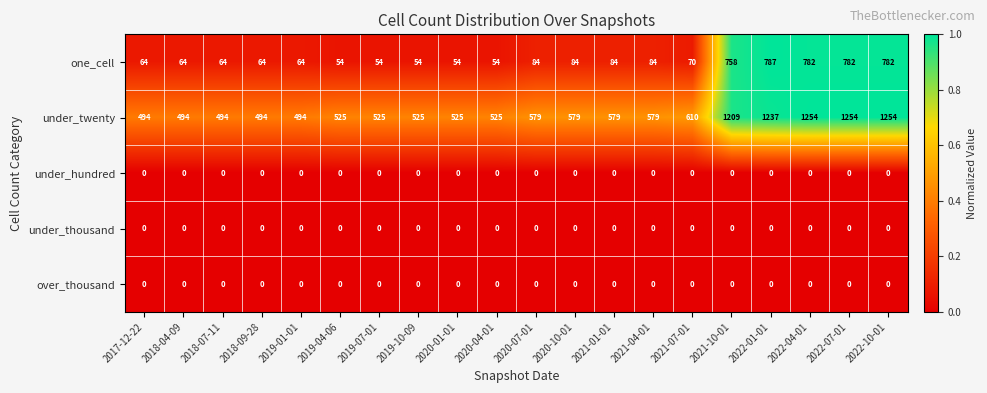

What is the difference between the maximum and second lowest values in the one_cell series?

733